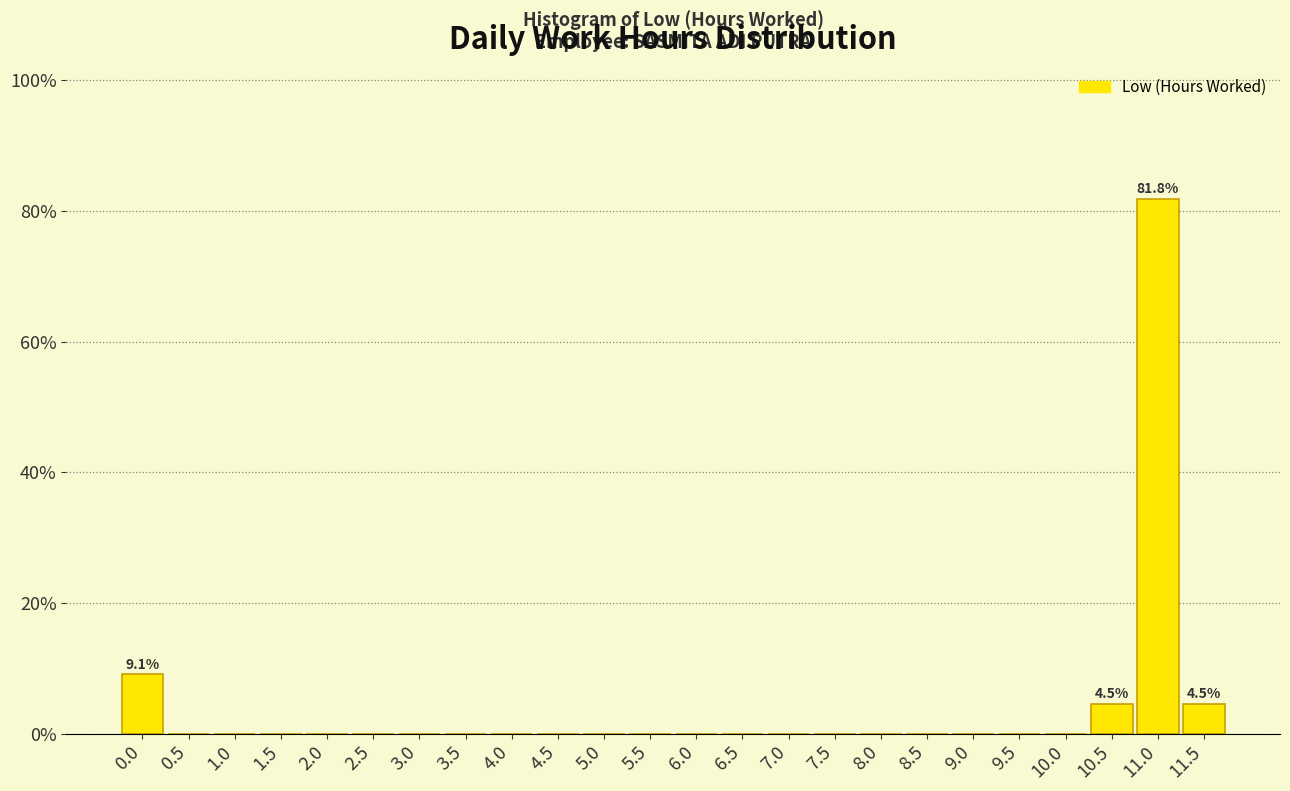

Reading left to right, what are all the values shown in this chart?

0.0=9.1	0.5=0.0	1.0=0.0	1.5=0.0	2.0=0.0	2.5=0.0	3.0=0.0	3.5=0.0	4.0=0.0	4.5=0.0	5.0=0.0	5.5=0.0	6.0=0.0	6.5=0.0	7.0=0.0	7.5=0.0	8.0=0.0	8.5=0.0	9.0=0.0	9.5=0.0	10.0=0.0	10.5=4.5	11.0=81.8	11.5=4.5